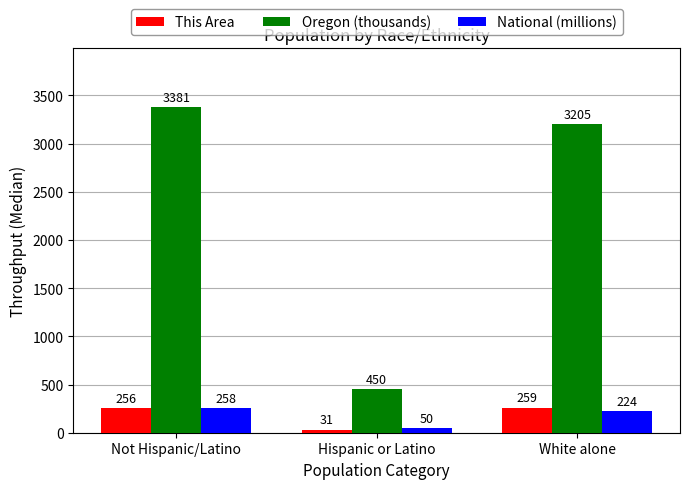

What is the label of the 1st bar from the left?

Not Hispanic/Latino